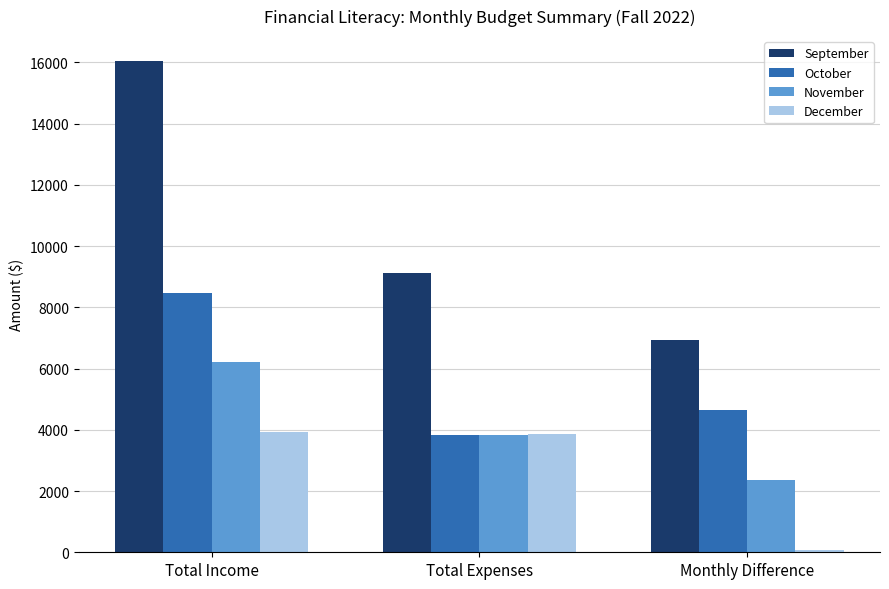

At how many categories does at least one series exceed 11991?

1